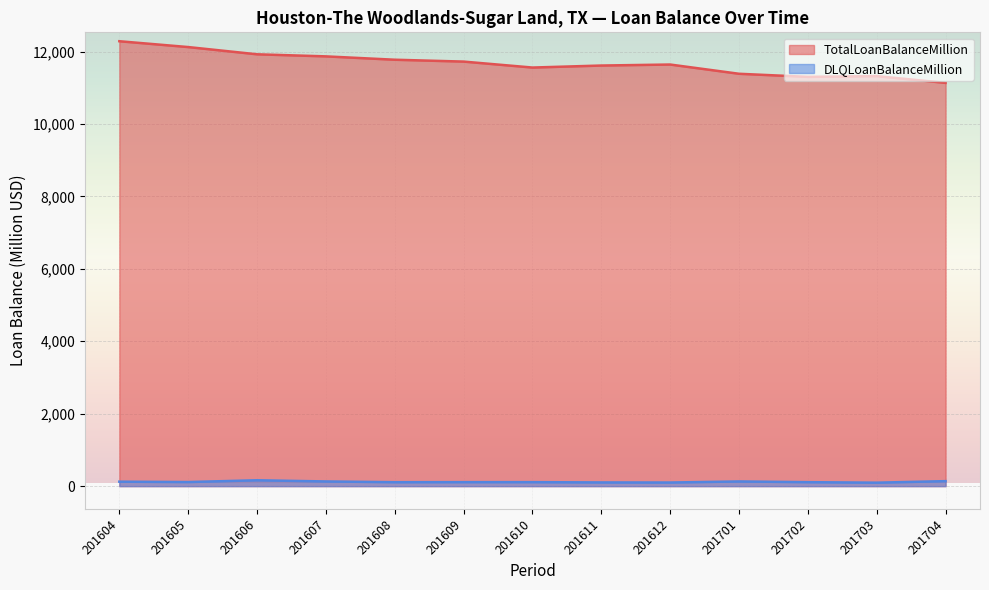

Between 201612 and 201703, which series saw the biggest shift?

TotalLoanBalanceMillion